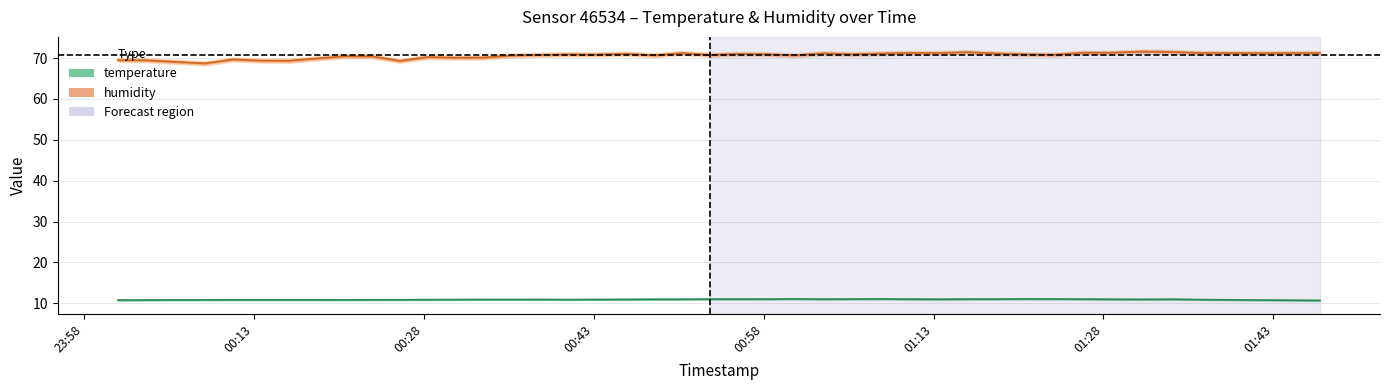

What are all the series names shown in the legend?

humidity, temperature